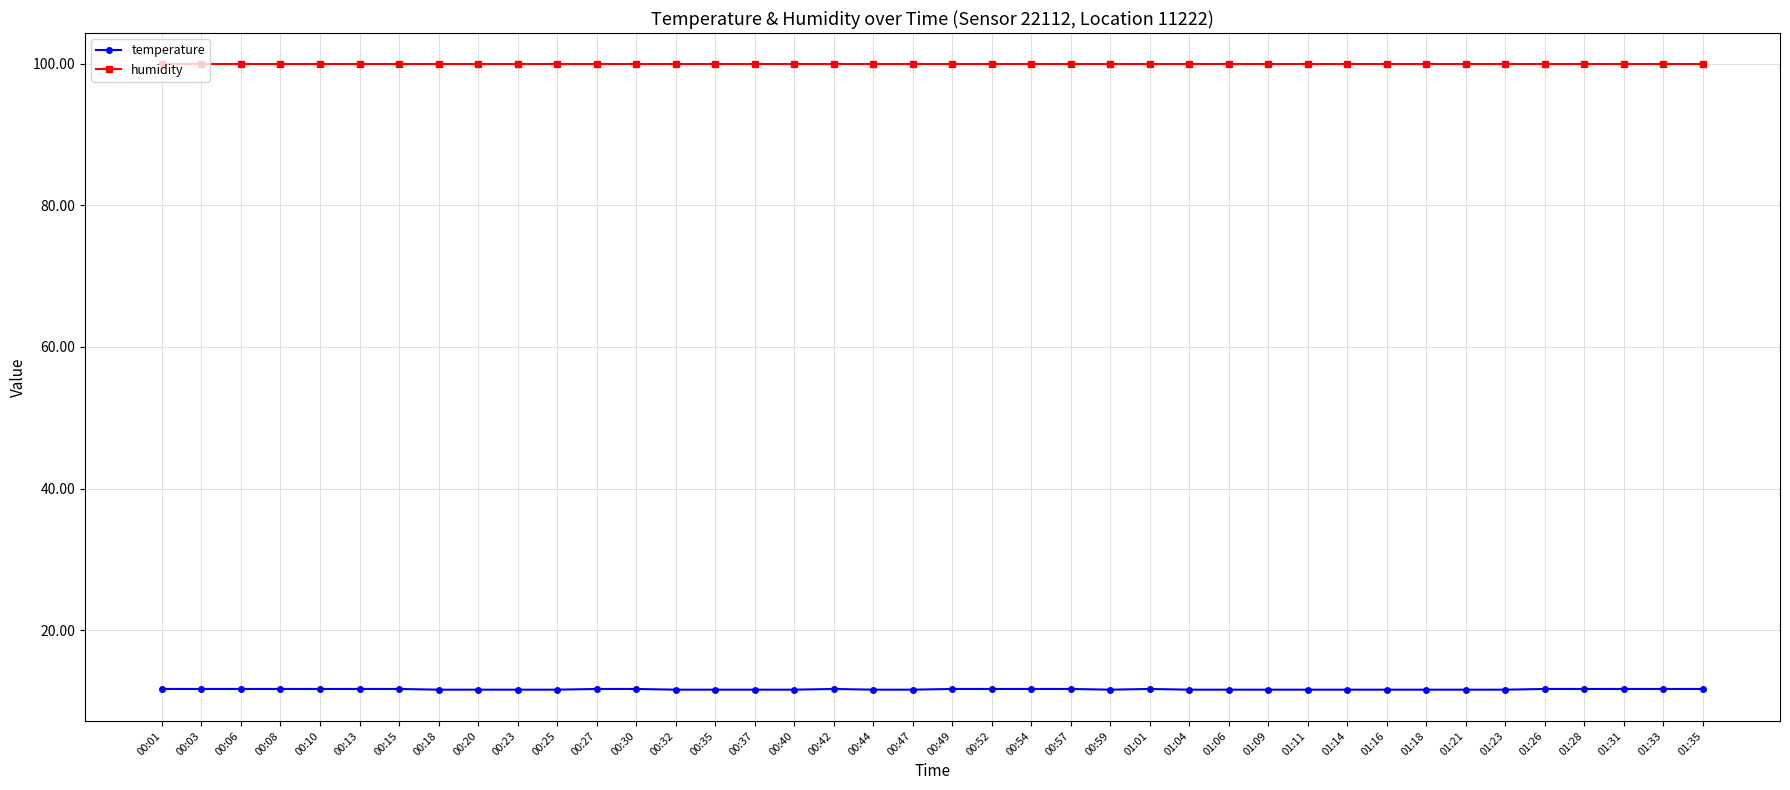

The value of humidity at 00:47 is 99.9. True or false?

True